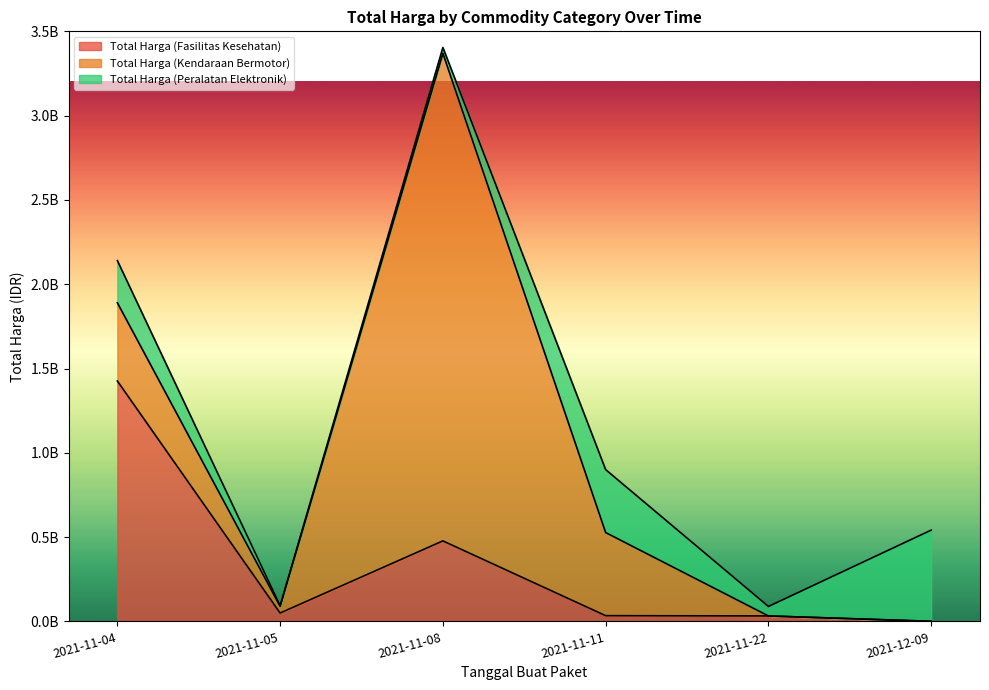

Reading right to left, list all the values displayed in this chart.

Total Harga (Fasilitas Kesehatan): 577875	32441200	34000000	477600000	49730040	1425867900
Total Harga (Kendaraan Bermotor): 0	0	493000000	2892122000	39440000	464002100
Total Harga (Peralatan Elektronik): 541071000	56152800	373404000	34292000	4350000	250350000